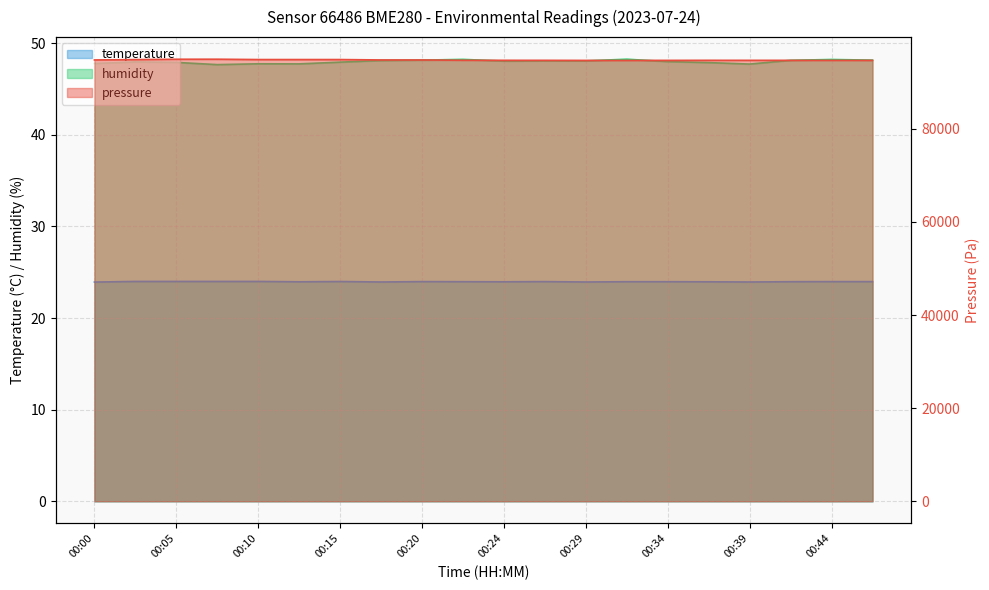

Rank the categories by humidity value from highest to lowest.

00:32, 00:22, 00:44, 00:20, 00:46, 00:42, 00:17, 00:27, 00:29, 00:24, 00:34, 00:03, 00:15, 00:05, 00:37, 00:00, 00:10, 00:12, 00:39, 00:07